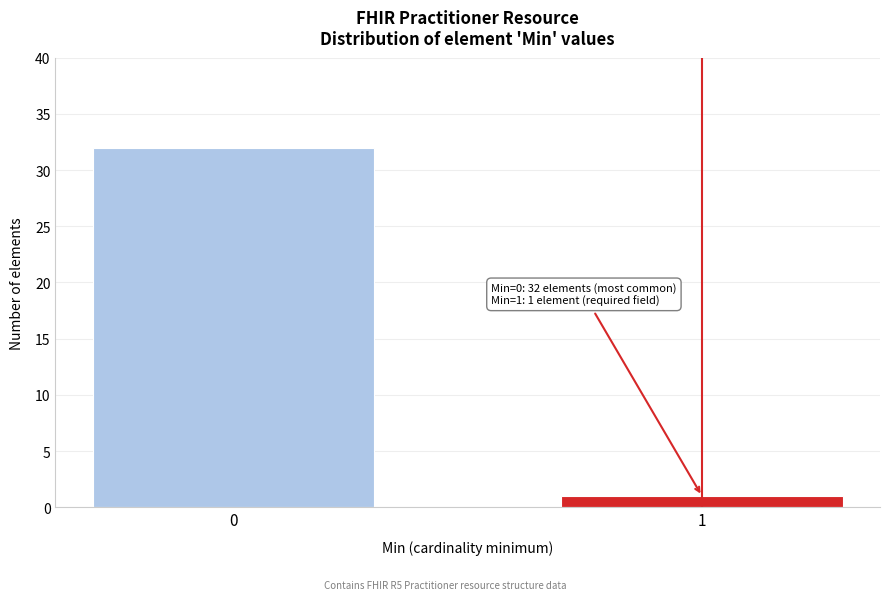

Reading right to left, what are all the values shown in this chart?

1=1	0=32